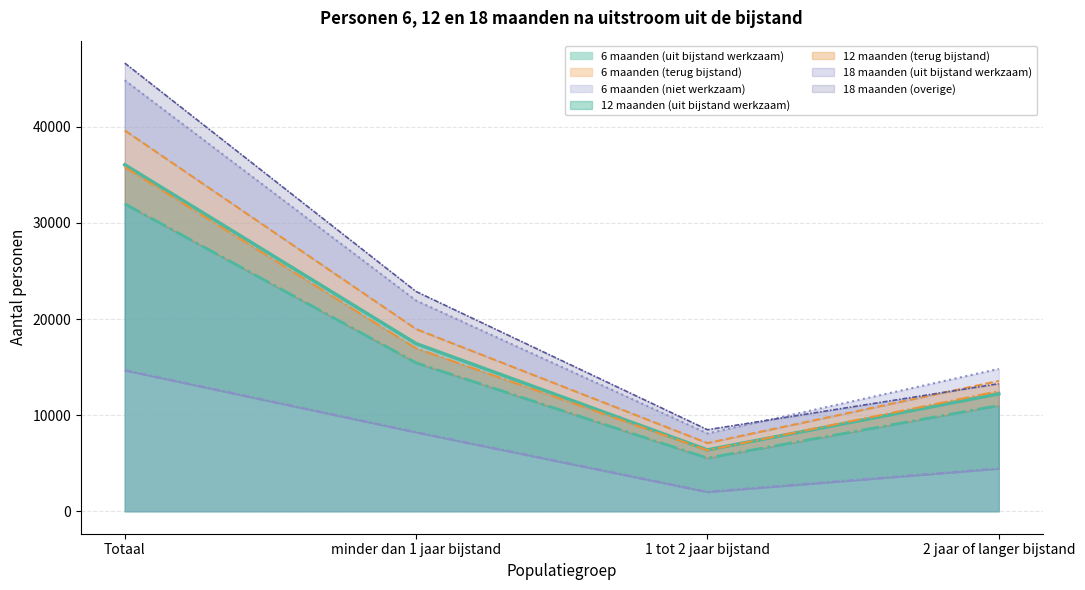

Is the value of 18 maanden (uit bijstand werkzaam) at Totaal greater than the value of 6 maanden (uit bijstand werkzaam) at 1 tot 2 jaar bijstand?

Yes